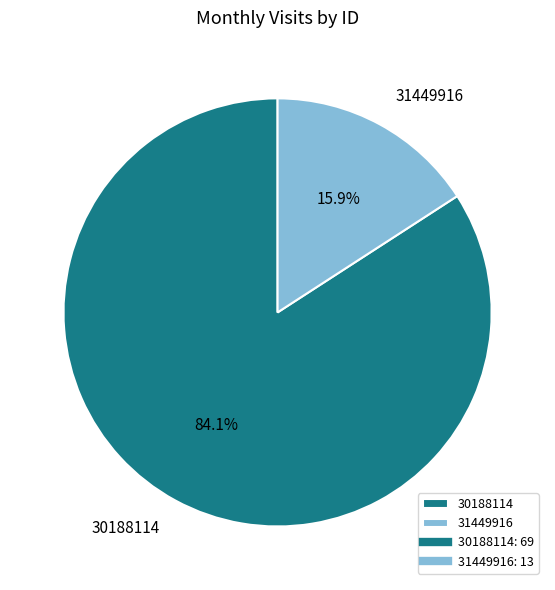

To the nearest percent, what is the difference between the 31449916 and 30188114 slice percentages?

68%